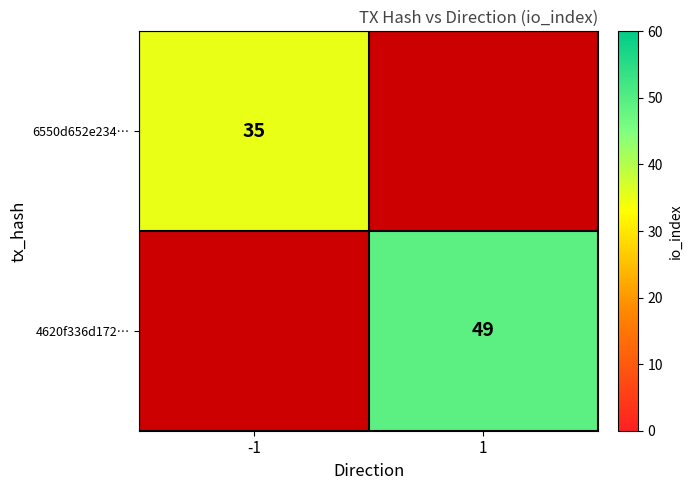

How many data points does each series have?

2